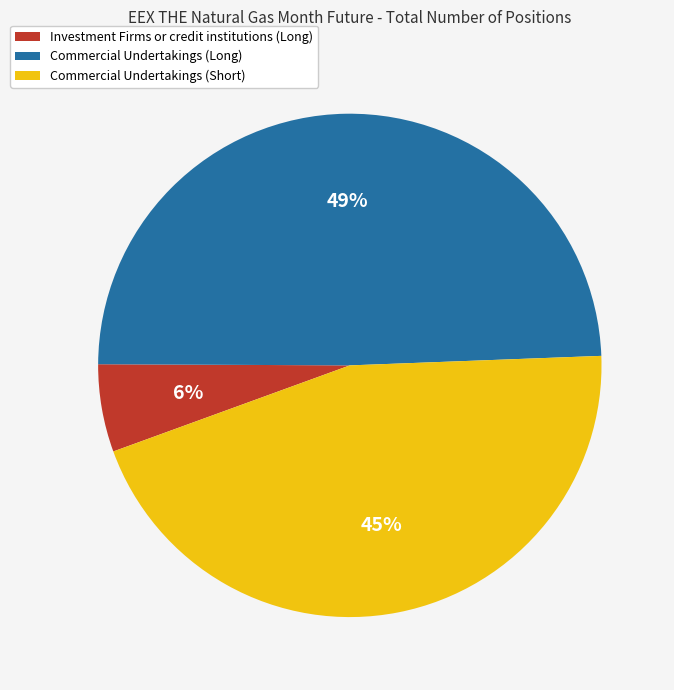

How many slices are in this pie chart?

3